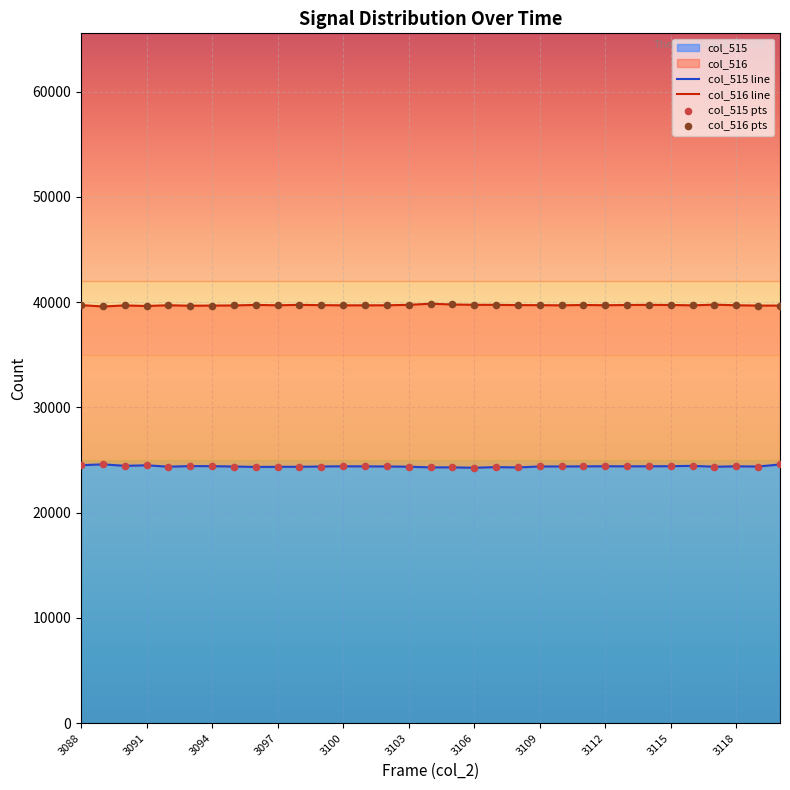

Which series has the largest total across all categories?

col_516 line